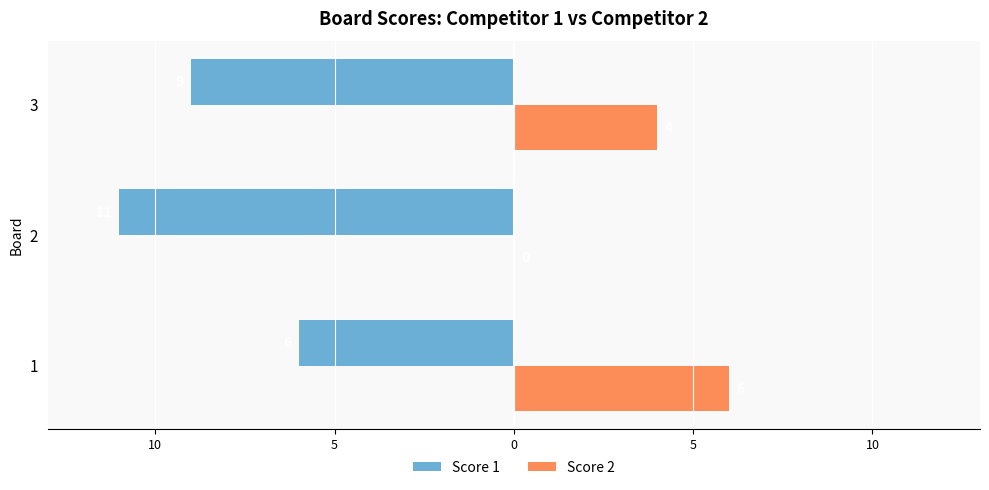

What are all the series names shown in the legend?

Score 1, Score 2